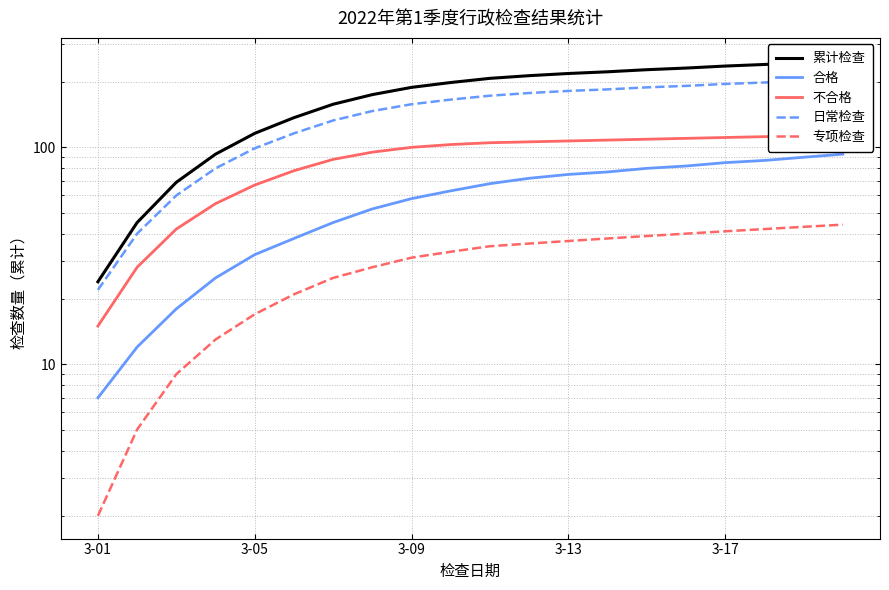

How many values in the 累计检查 series are below 208?

10